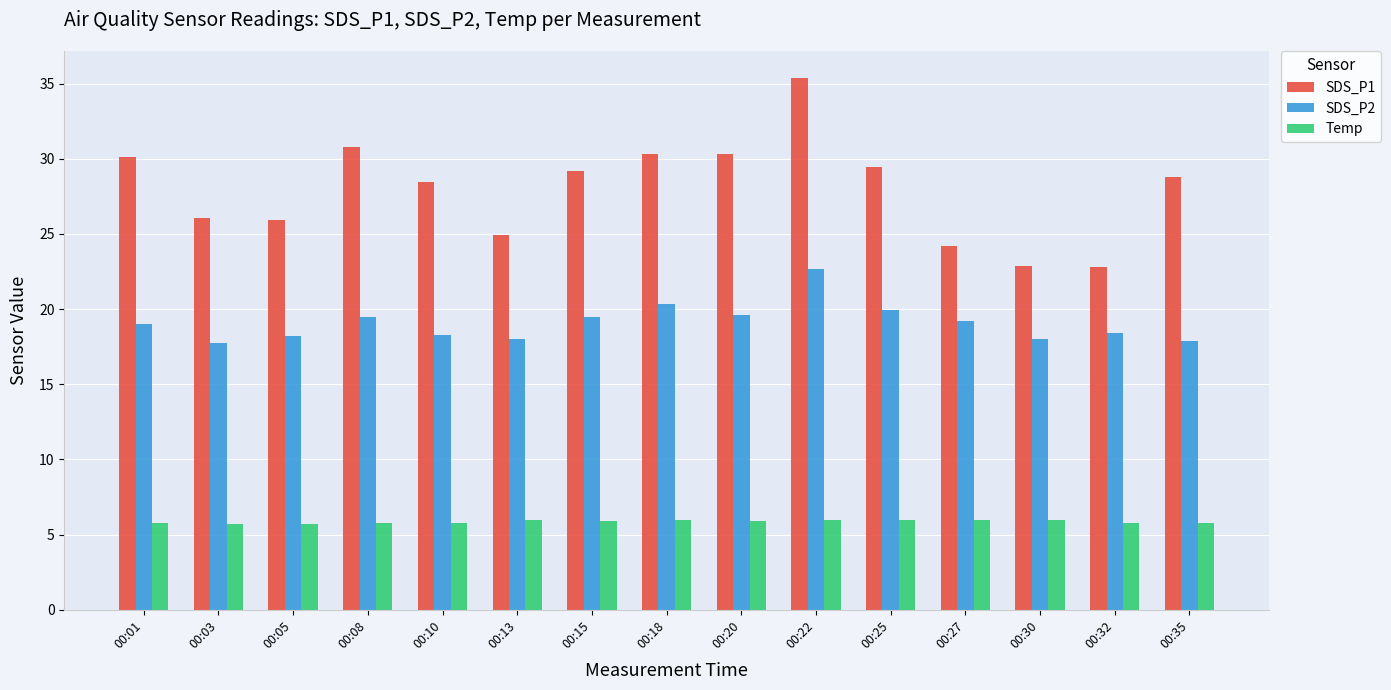

What is the difference between the maximum and minimum values in the SDS_P2 series?

5.0